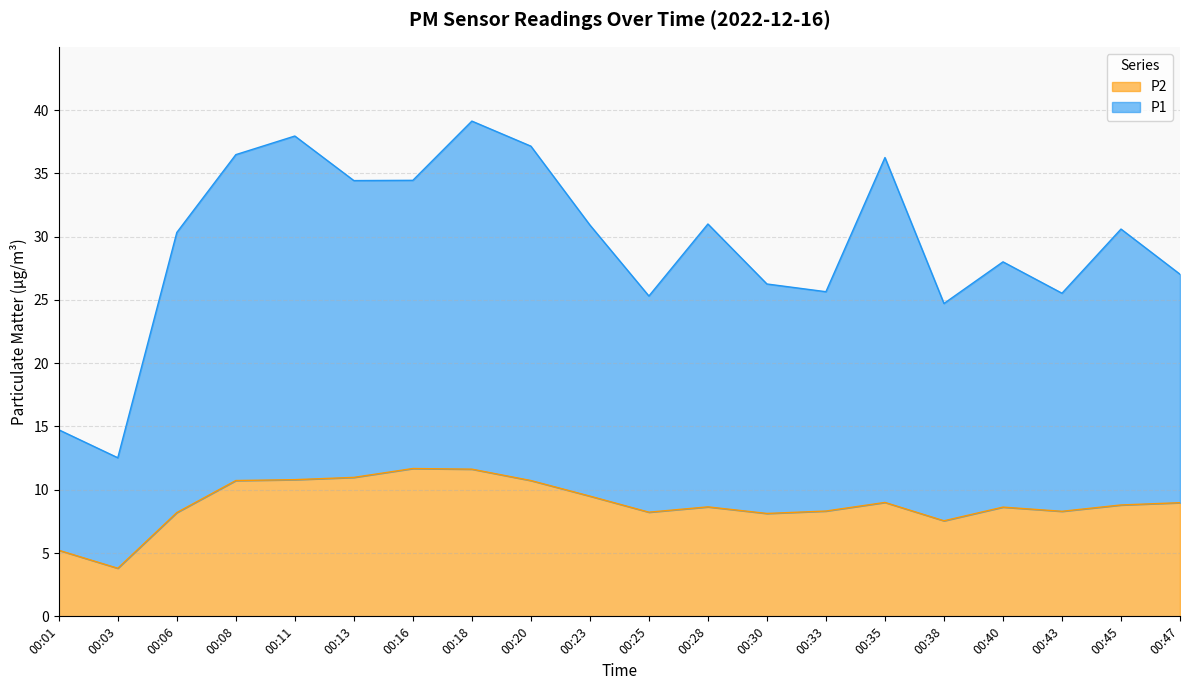

What is the value of the P1 point at the 1st from the left?

14.7